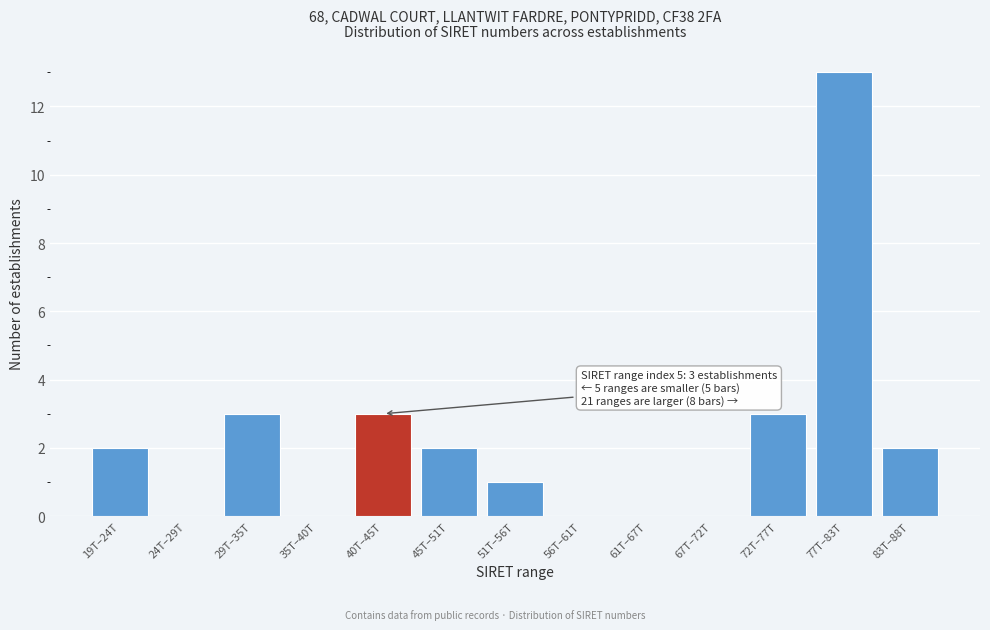

Reading right to left, what are all the values shown in this chart?

83T–88T=2	77T–83T=13	72T–77T=3	67T–72T=0	61T–67T=0	56T–61T=0	51T–56T=1	45T–51T=2	40T–45T=3	35T–40T=0	29T–35T=3	24T–29T=0	19T–24T=2